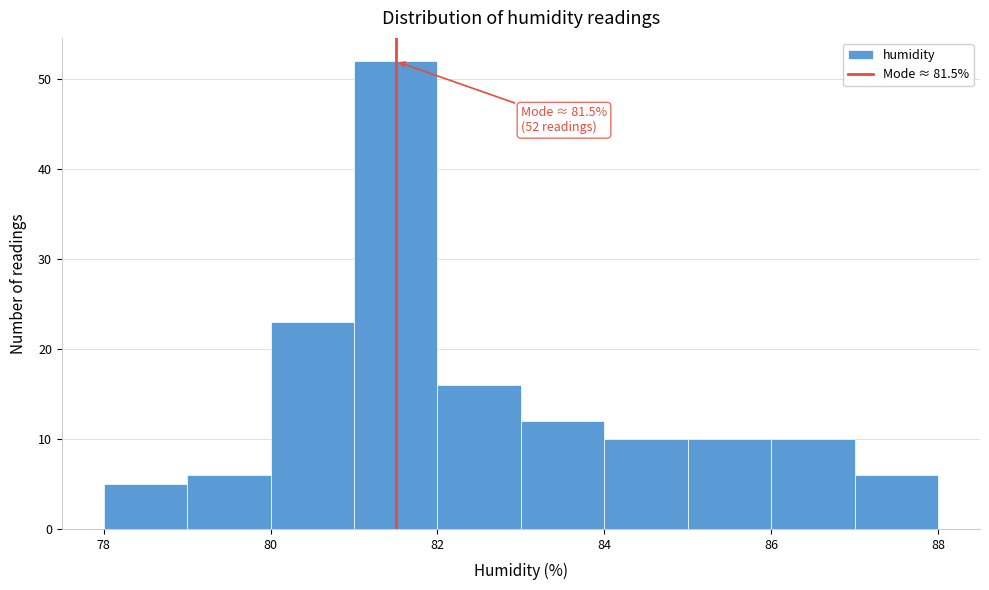

Over which range of the x-axis is the bar tallest?

81 to 82